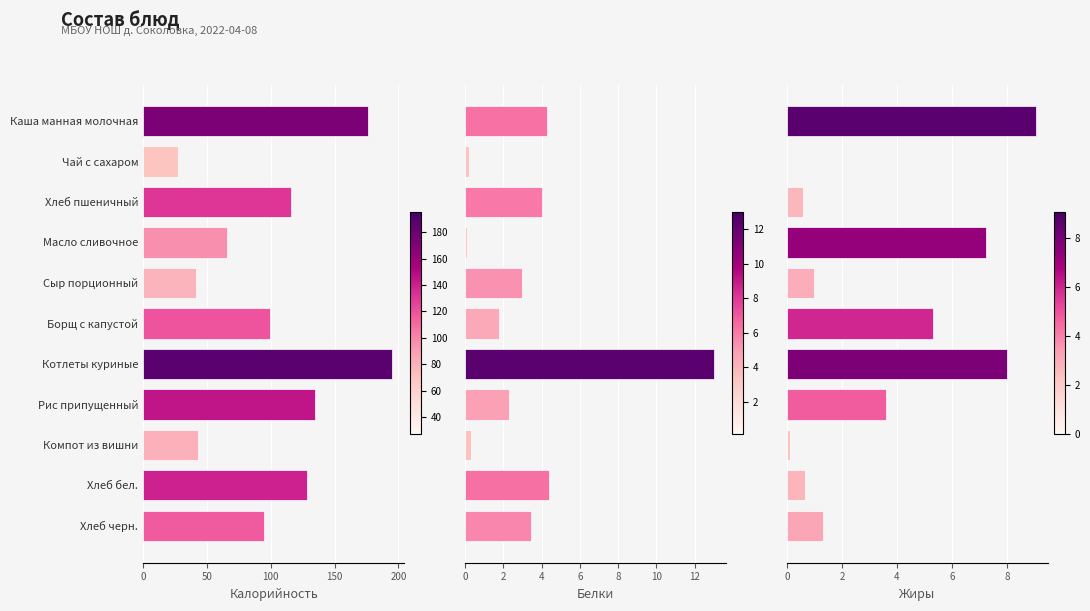

What are all the series names shown in the legend?

Калорийность, Белки, Жиры